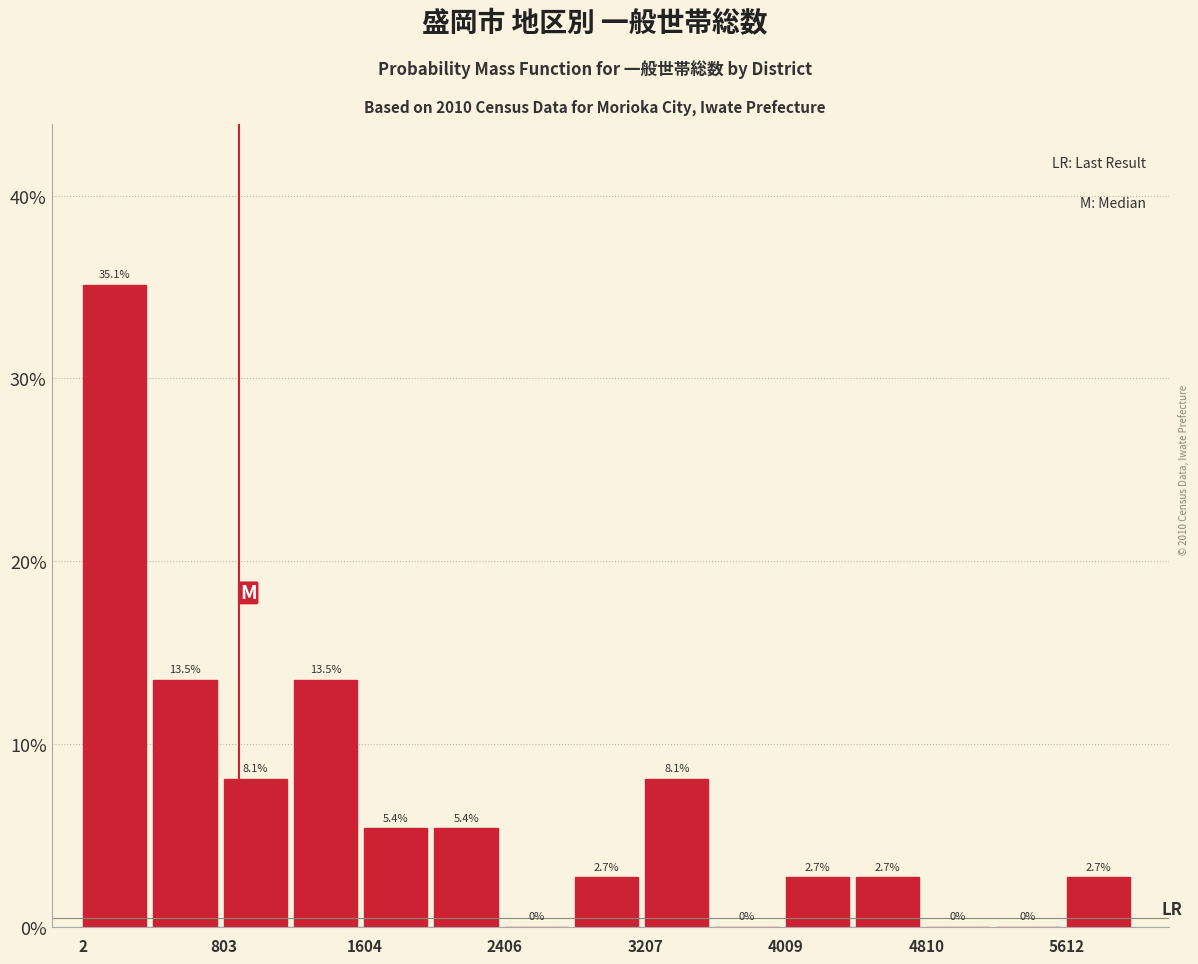

Reading left to right, list every bar in this chart as the range it spans on the x-axis followed by its height. The bar edges are not printed on the chart, so give them approximately, as read against the axis.

0 to 400: 35.1
400 to 800: 13.5
800 to 1200: 8.1
1200 to 1600: 13.5
1600 to 2000: 5.4
2000 to 2400: 5.4
2400 to 2800: 0.0
2800 to 3200: 2.7
3200 to 3600: 8.1
3600 to 4000: 0.0
4000 to 4400: 2.7
4400 to 4800: 2.7
4800 to 5200: 0.0
5200 to 5600: 0.0
5600 to 6000: 2.7